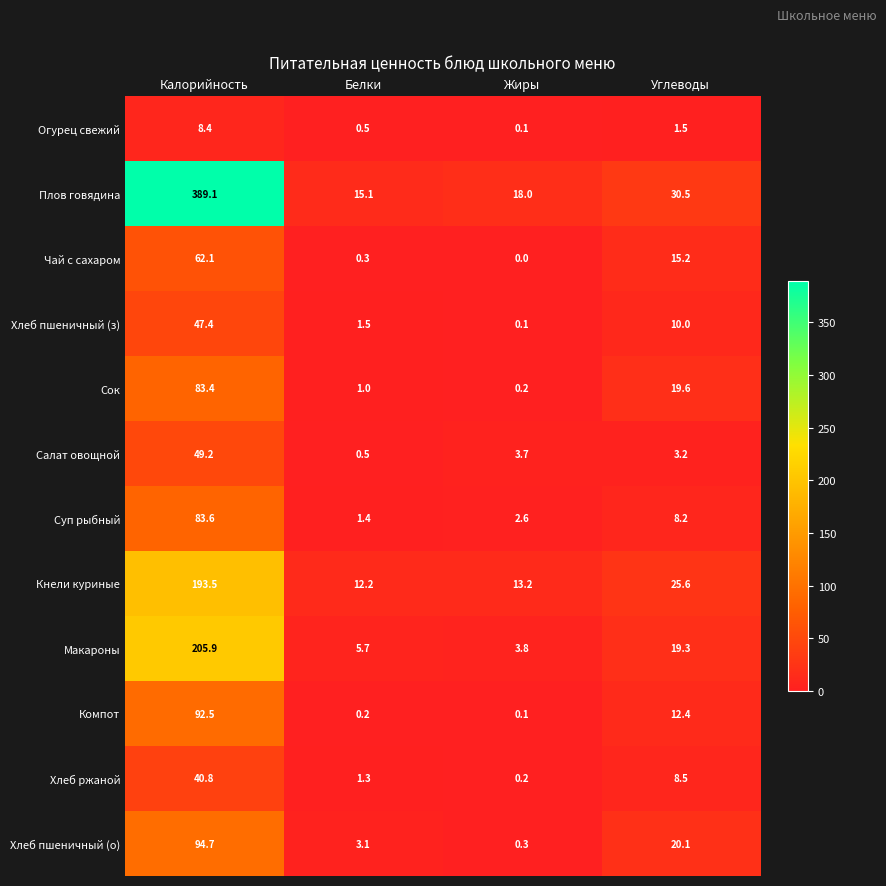

Which series has the widest spread of values?

Плов говядина